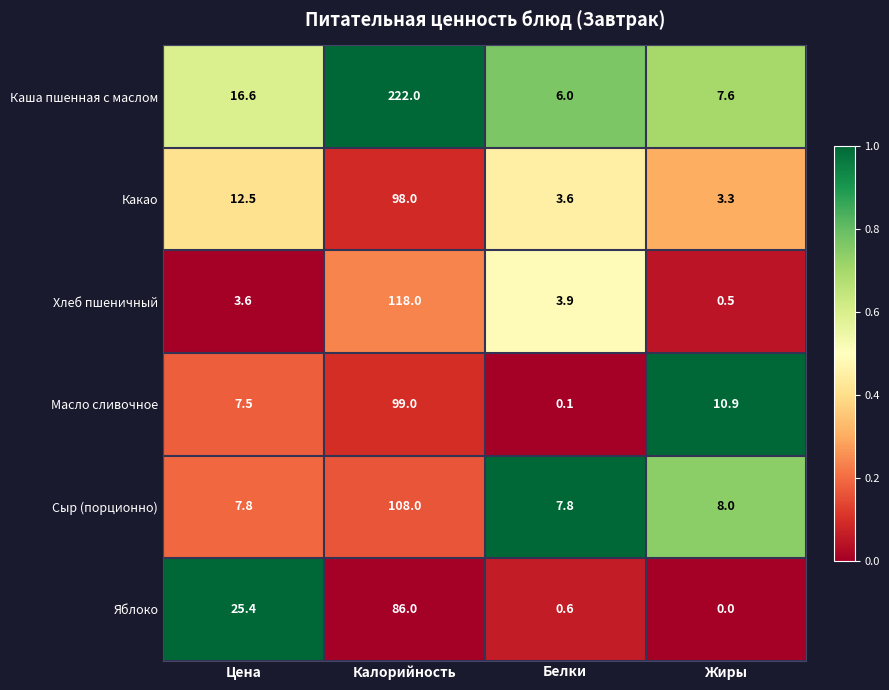

Count the number of data series in this chart.

6